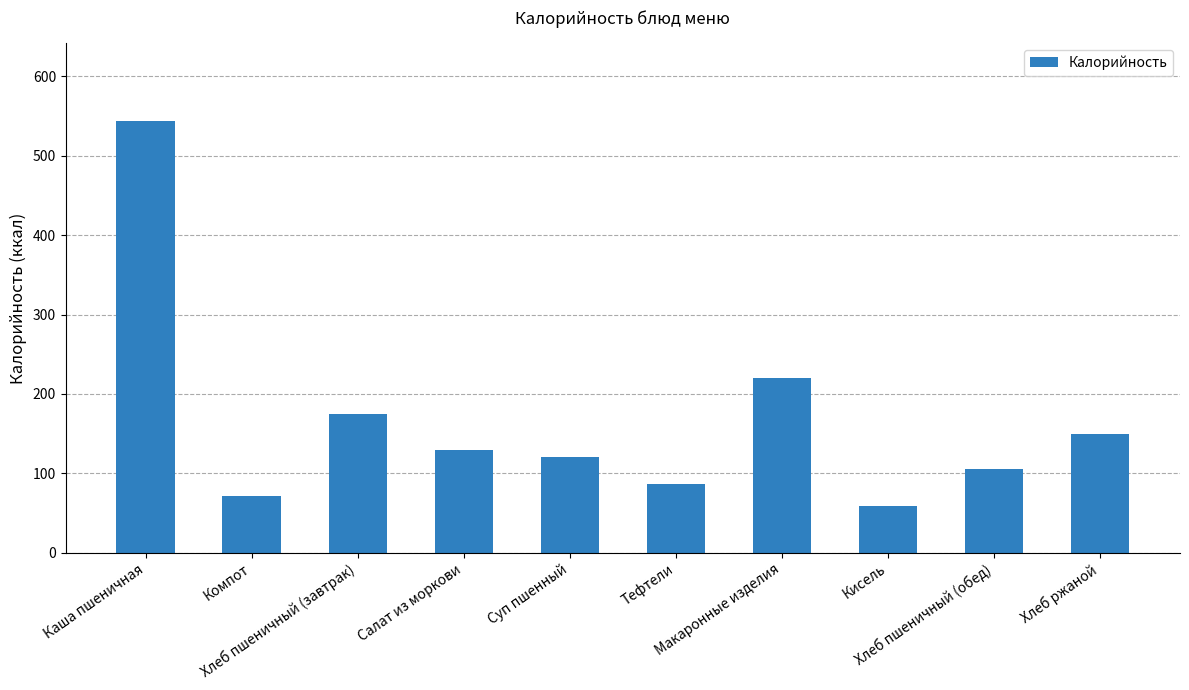

Does the chart contain any negative values?

No